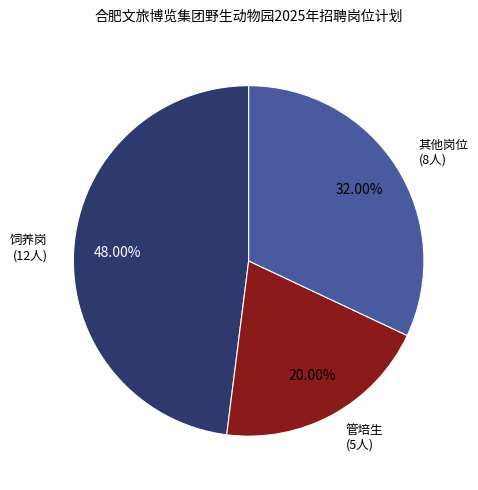

Do 管培生 (5人) and 其他岗位 (8人) together represent more than half of the pie?

Yes